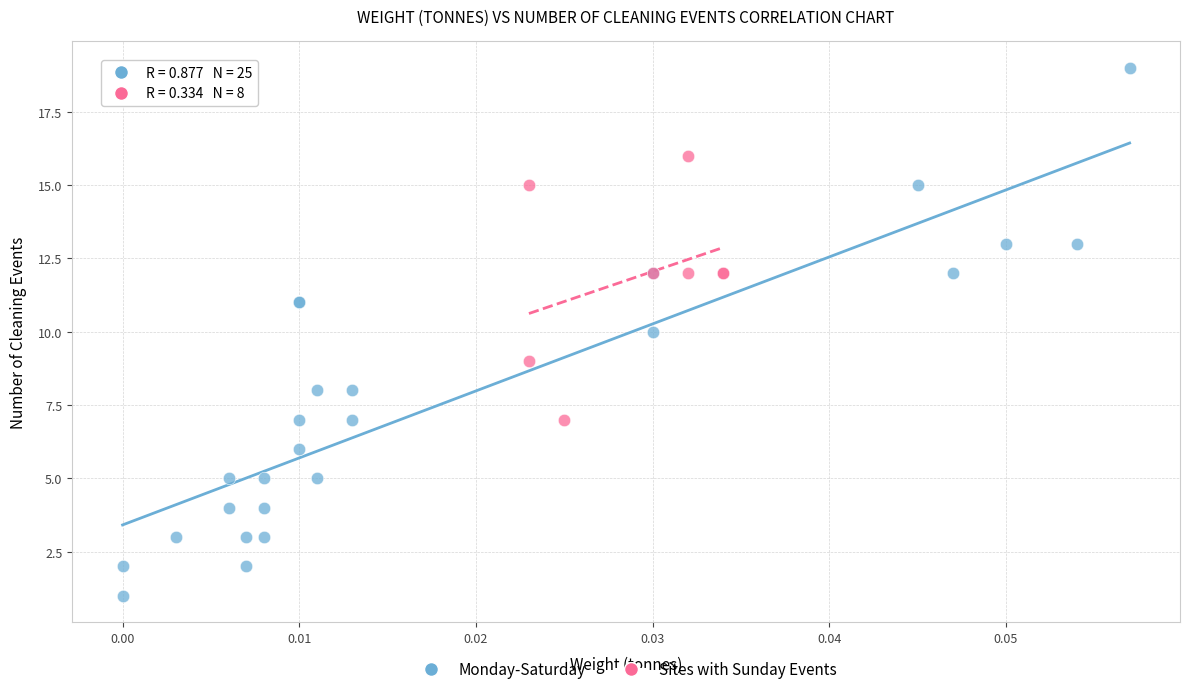

Which series reaches the maximum Y coordinate?

Monday-Saturday